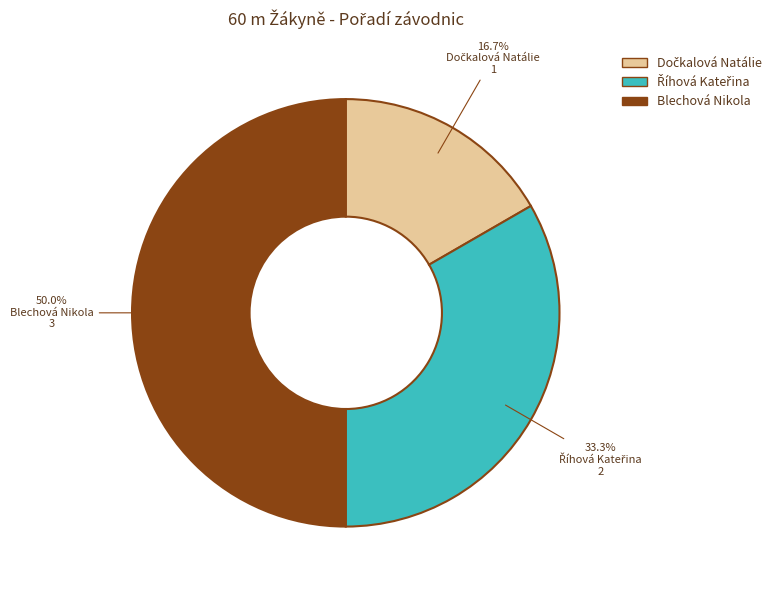

What percentage is NOT represented by Blechová Nikola?

50.0%